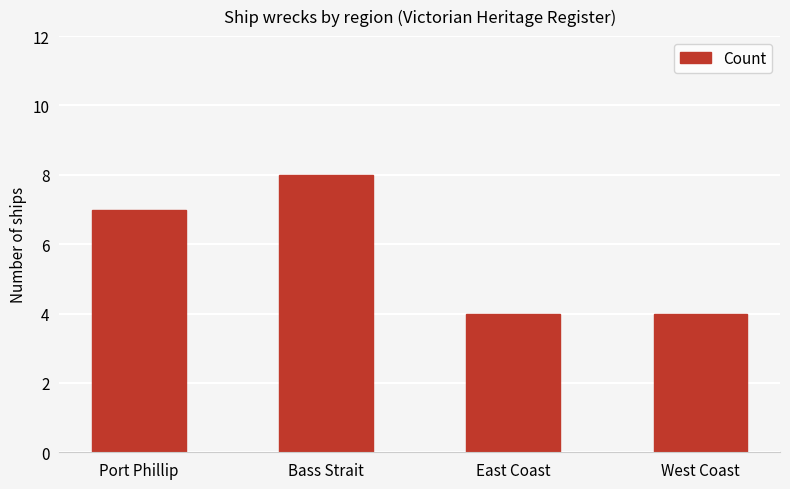

Between Bass Strait and East Coast, which is larger?

Bass Strait